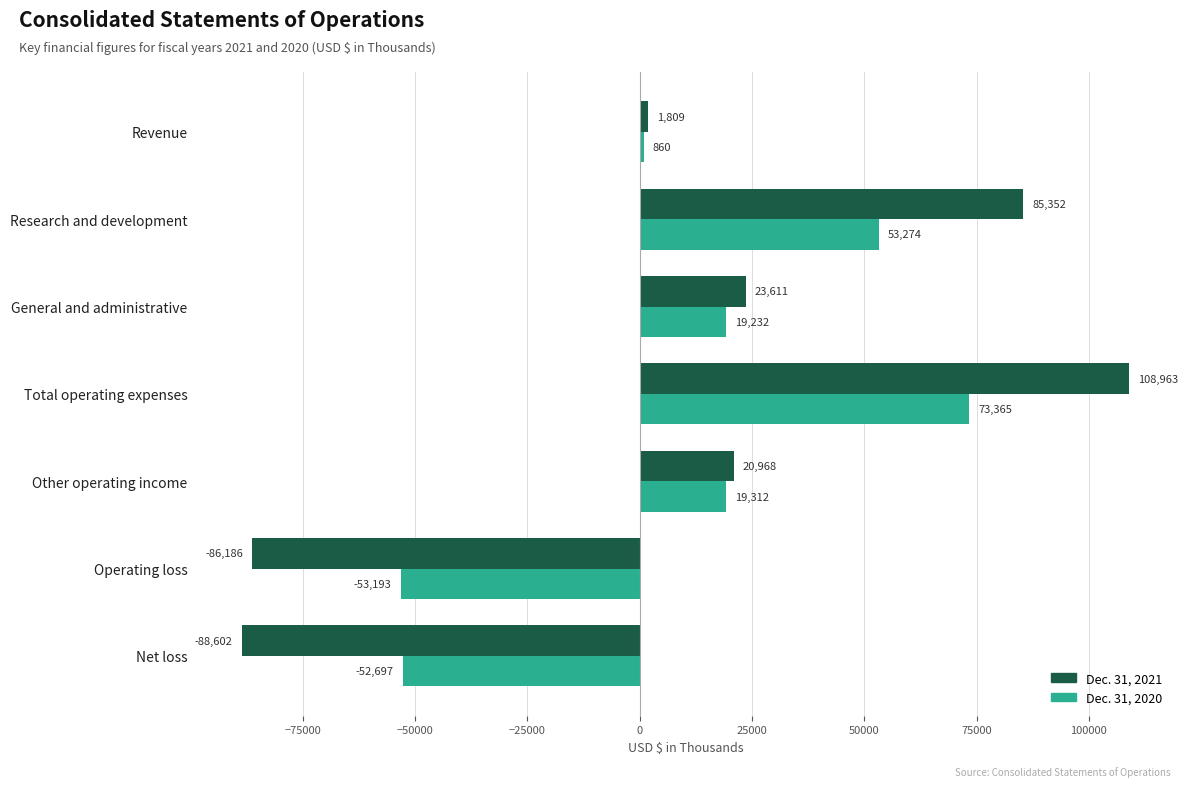

What is the total value across all series at Other operating income?

40280